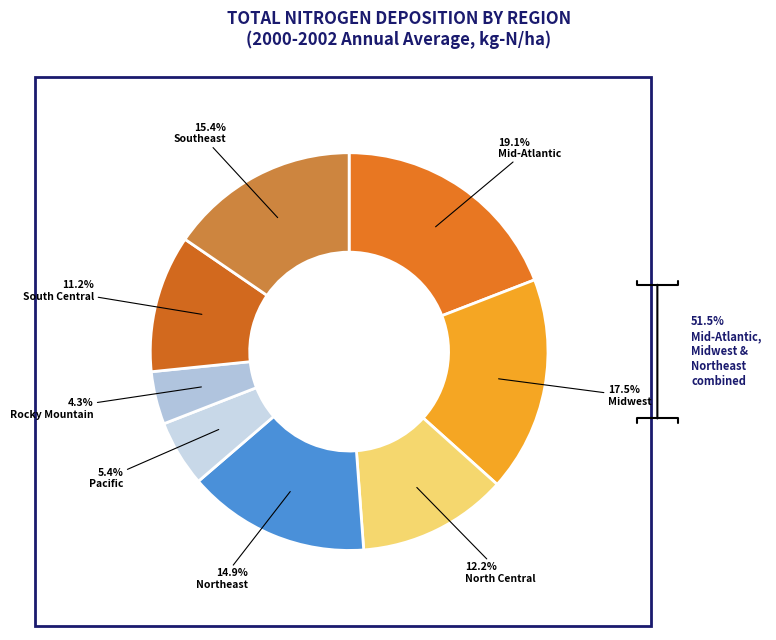

To the nearest percent, what portion does Rocky Mountain represent?

4%